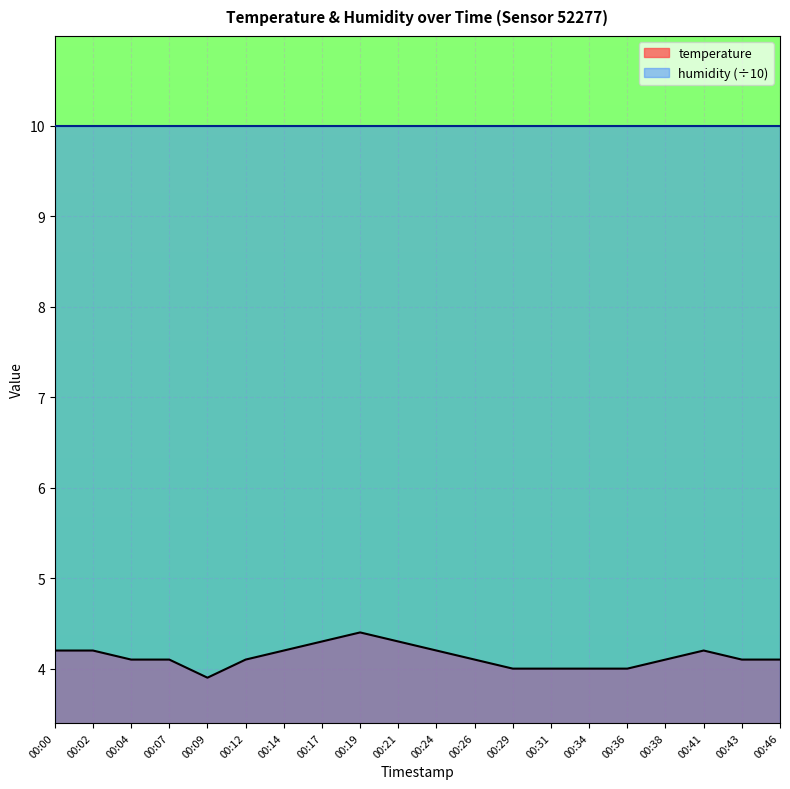

Reading left to right, transcribe all the data shown in this chart.

4.2	4.2	4.1	4.1	3.9	4.1	4.2	4.3	4.4	4.3	4.2	4.1	4.0	4.0	4.0	4.0	4.1	4.2	4.1	4.1